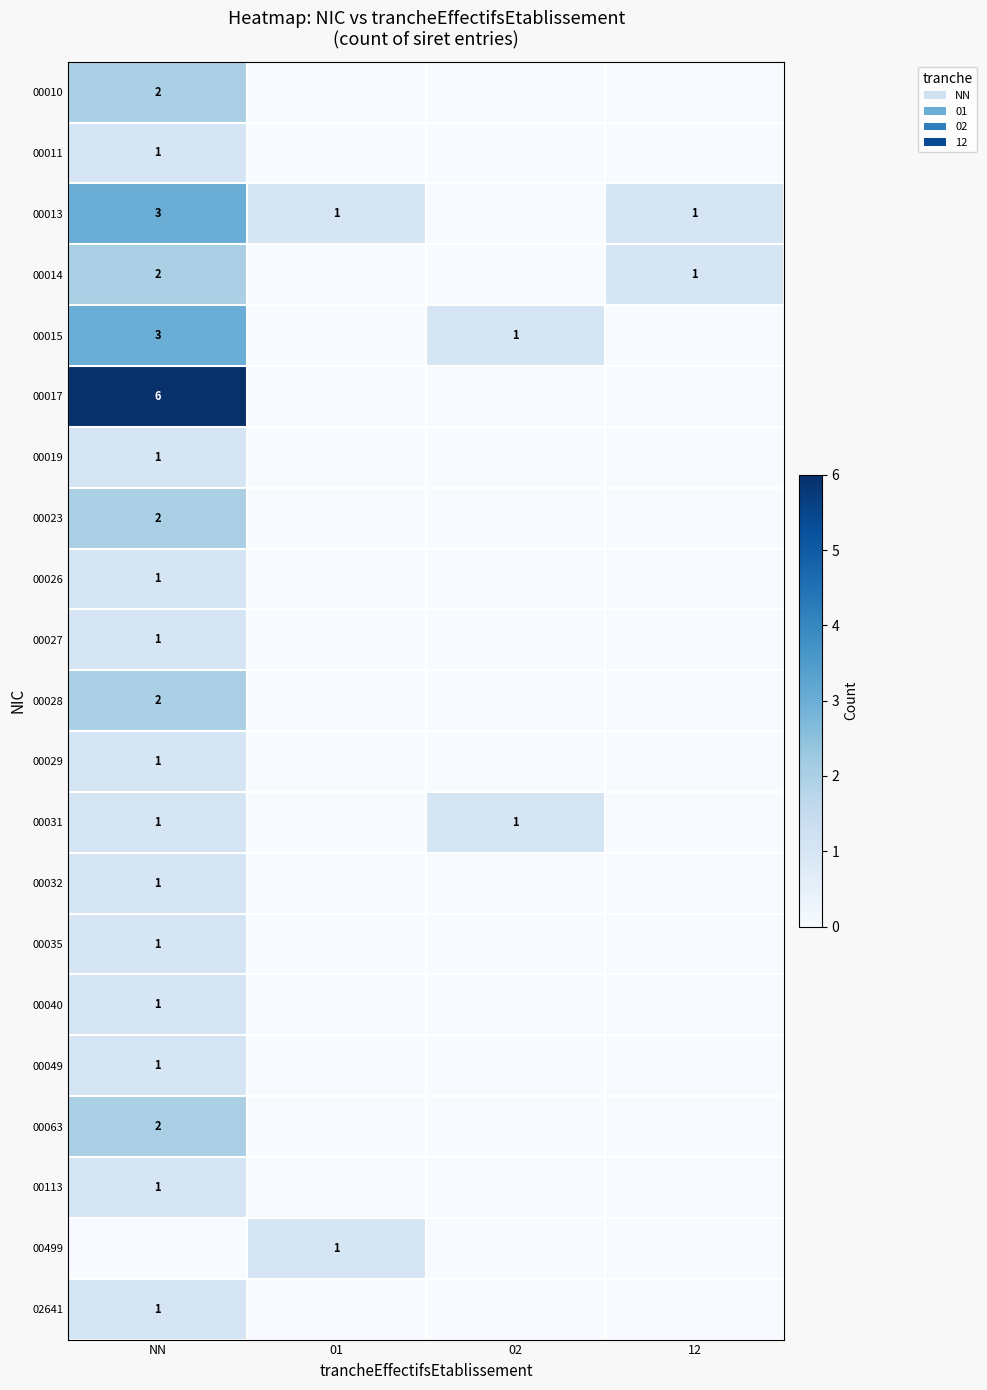

At how many categories does at least one series exceed 2?

1